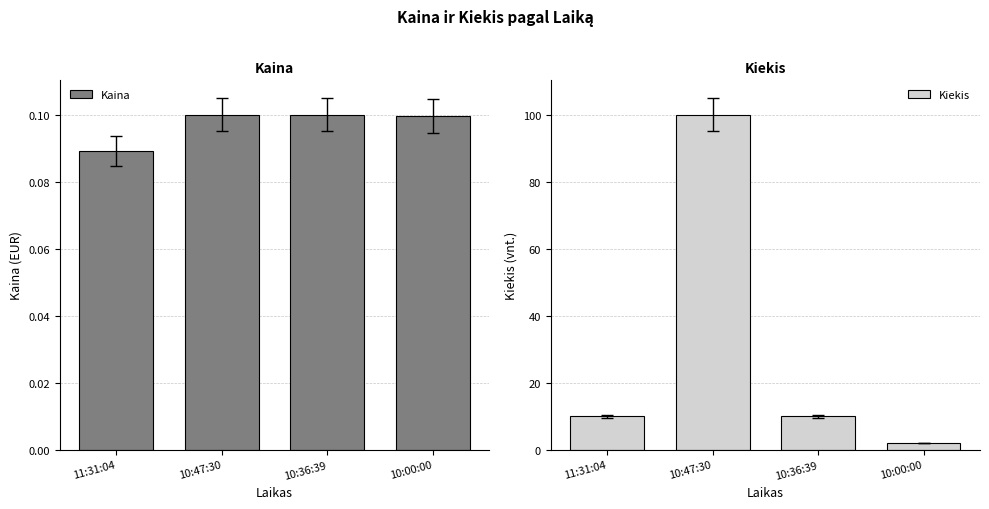

How many series are shown in this chart?

2